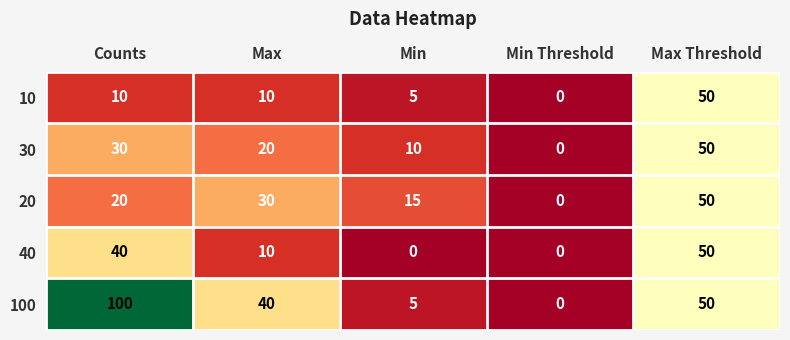

Which series has the largest range (max minus min)?

100